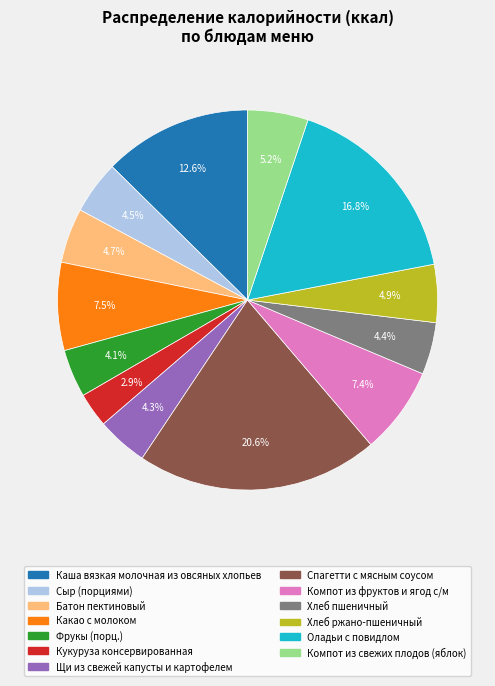

To the nearest percent, what is the difference between the Компот из свежих плодов (яблок) and Щи из свежей капусты и картофелем slice percentages?

1%